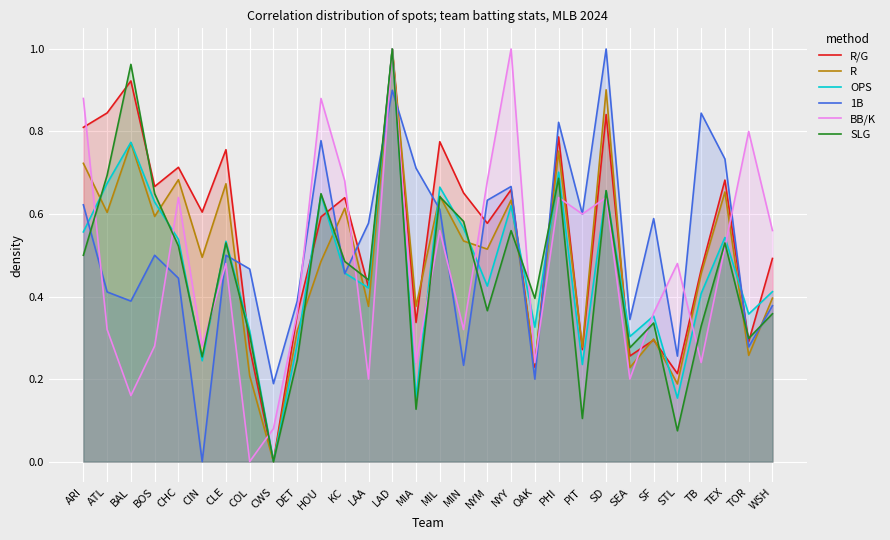

True or false: R has more than 2 points higher than both neighbors.

True